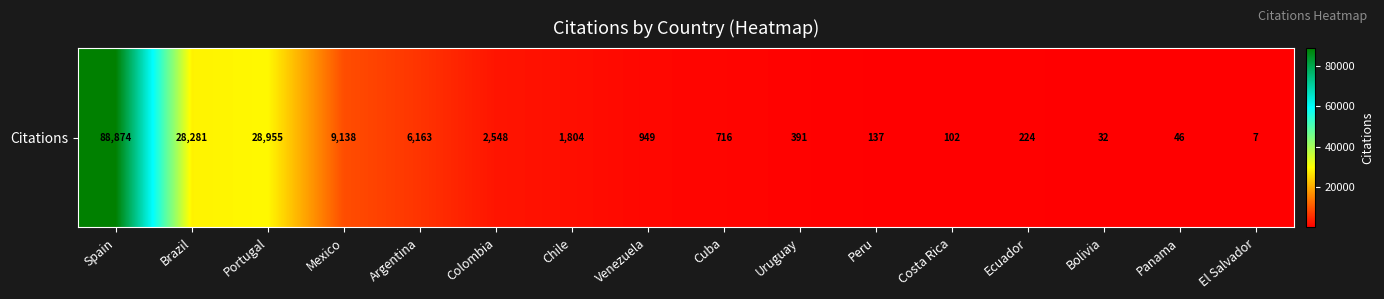

Reading left to right, transcribe all the data shown in this chart.

88874	28281	28955	9138	6163	2548	1804	949	716	391	137	102	224	32	46	7